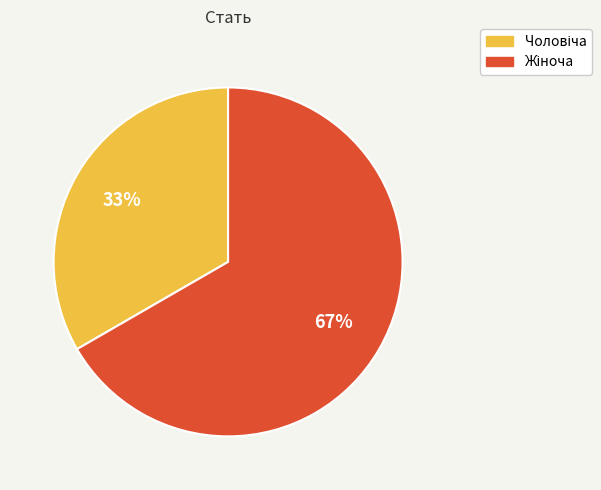

Is there a majority slice in this chart?

Yes